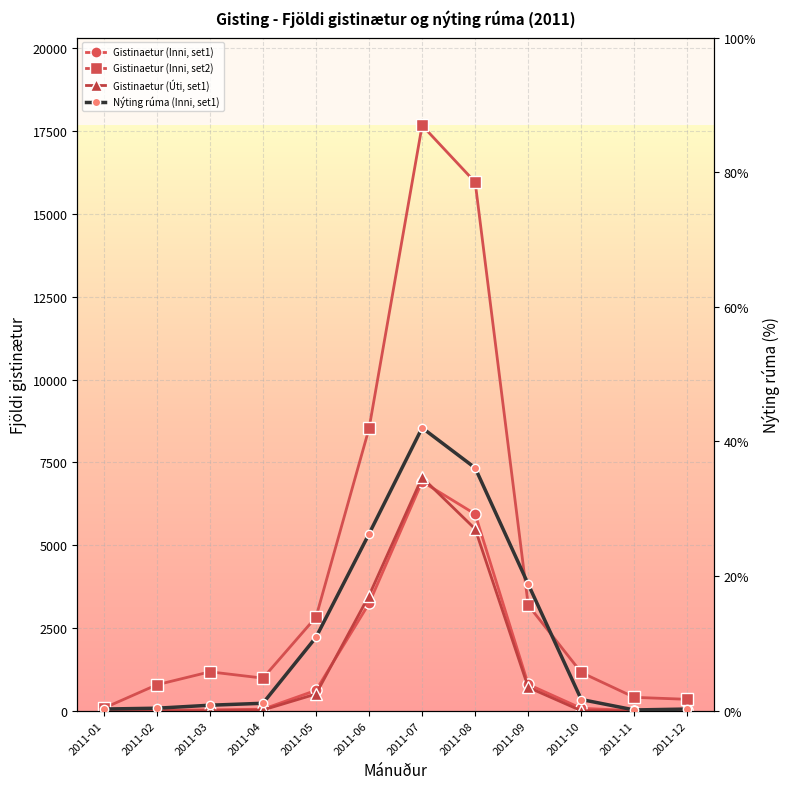

At which label does Nýting rúma (Inni, set1) first exceed 1?

2011-04